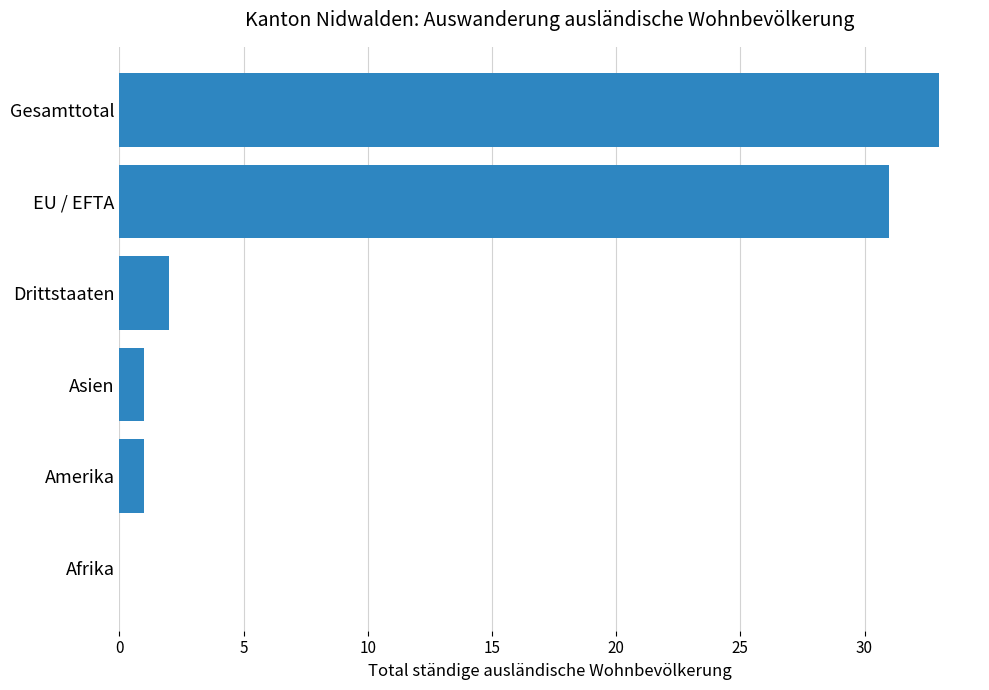

What is the sum of all values?

68